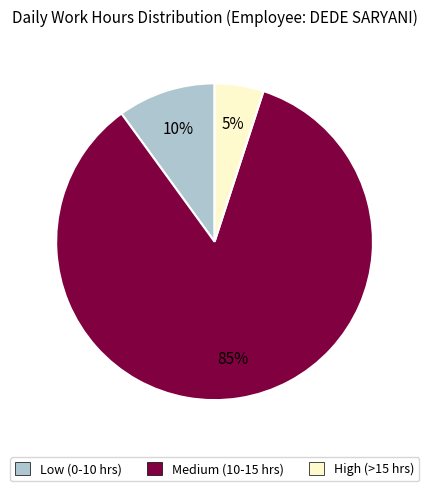

How many slices are in this pie chart?

3